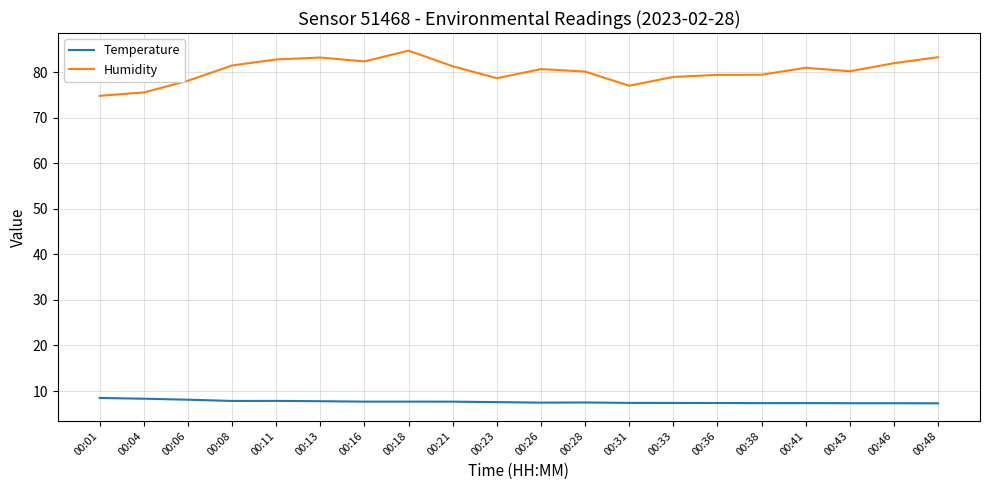

True or false: Humidity has more than 2 interior local peaks.

True